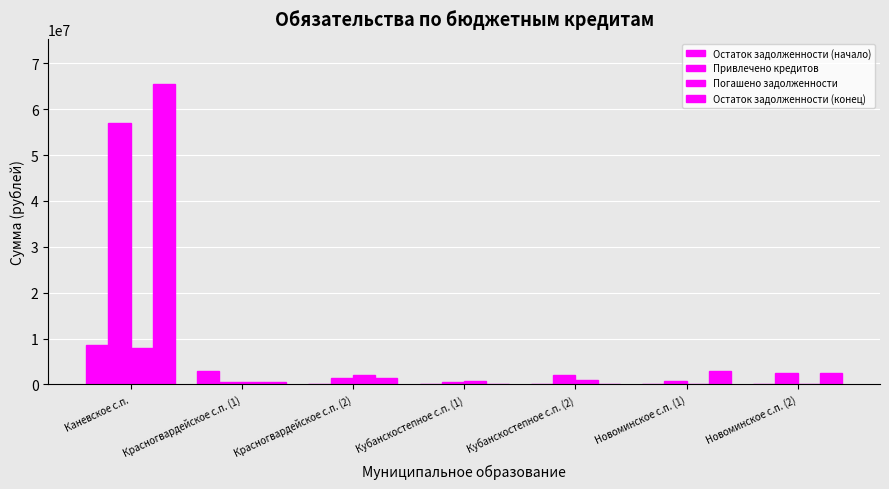

How many series are shown in this chart?

4